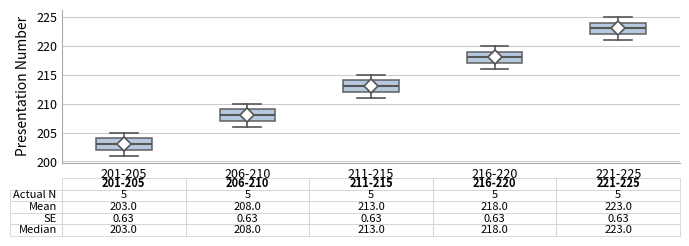

Which box has the lowest median line?

201-205